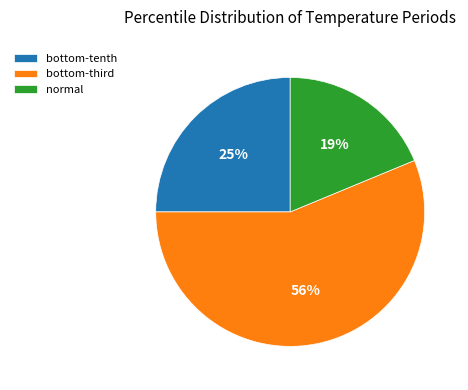

To the nearest percent, what percentage of the pie is normal?

19%